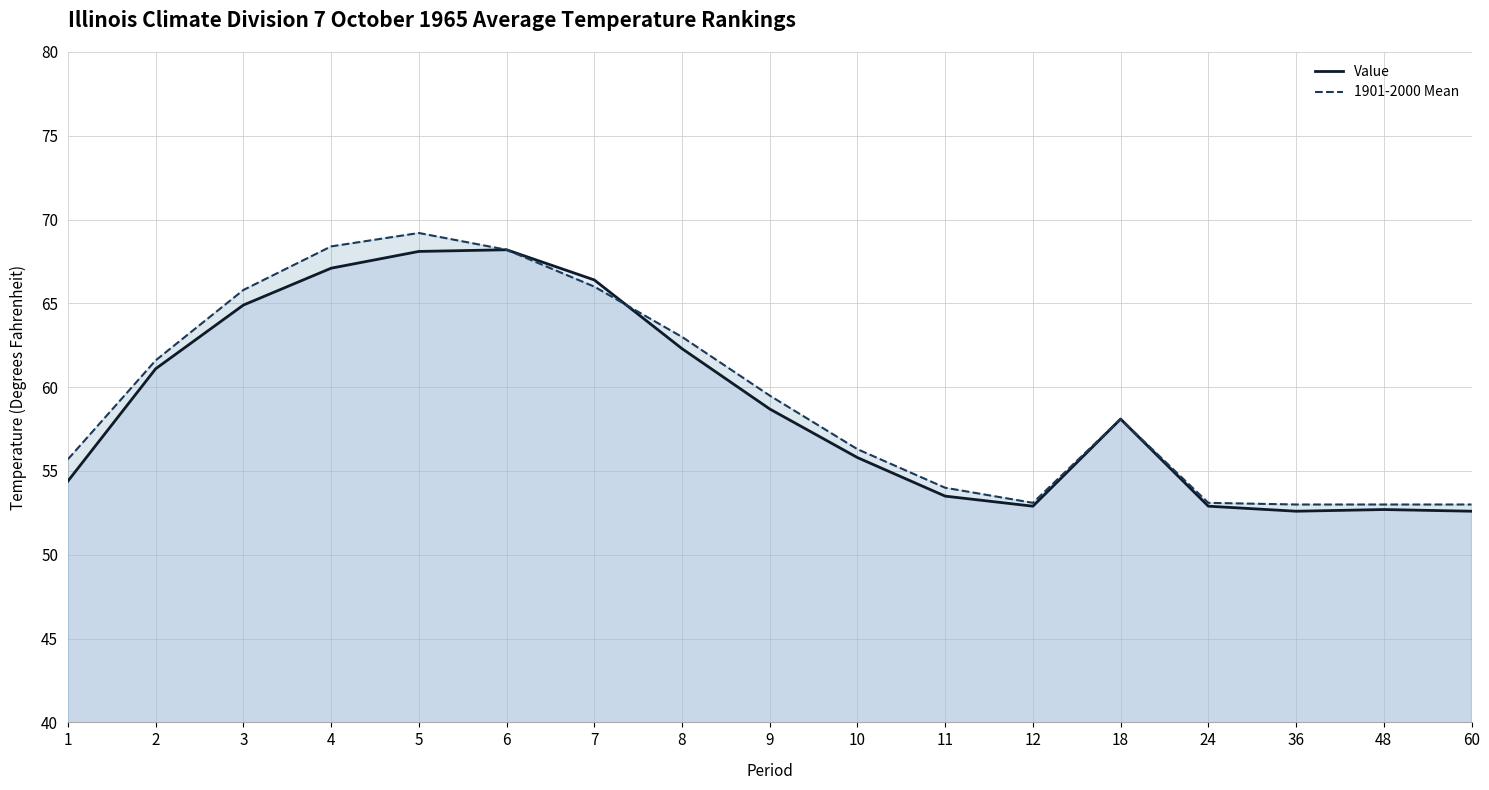

Reading left to right, list all the values displayed in this chart.

Value: 1=54.4	2=61.1	3=64.9	4=67.1	5=68.1	6=68.2	7=66.4	8=62.3	9=58.7	10=55.8	11=53.5	12=52.9	18=58.1	24=52.9	36=52.6	48=52.7	60=52.6
1901-2000 Mean: 1=55.7	2=61.6	3=65.8	4=68.4	5=69.2	6=68.2	7=66.0	8=63.0	9=59.5	10=56.3	11=54.0	12=53.1	18=58.1	24=53.1	36=53.0	48=53.0	60=53.0